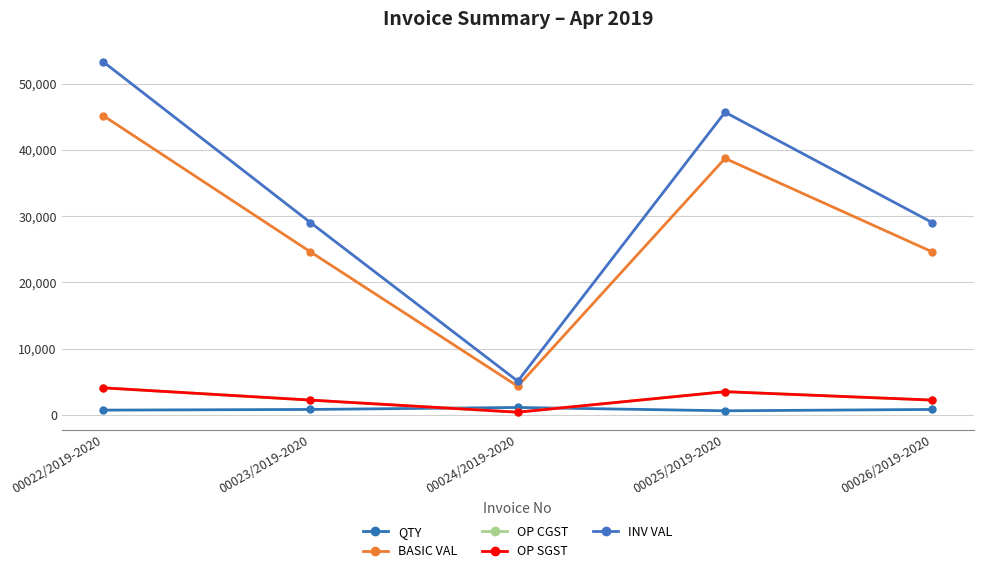

What is the value of the BASIC VAL point at the 2nd from the left?

24600.0